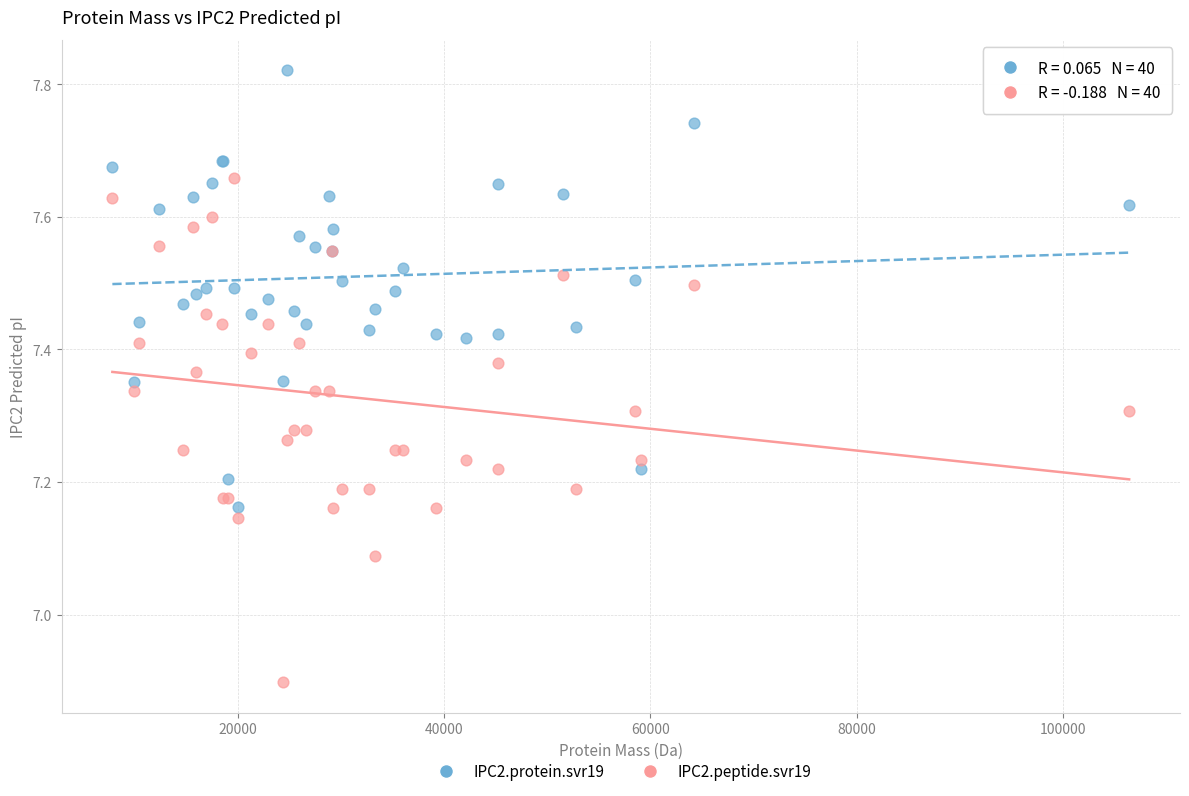

Which series has the largest Y range (max minus min)?

IPC2.peptide.svr19